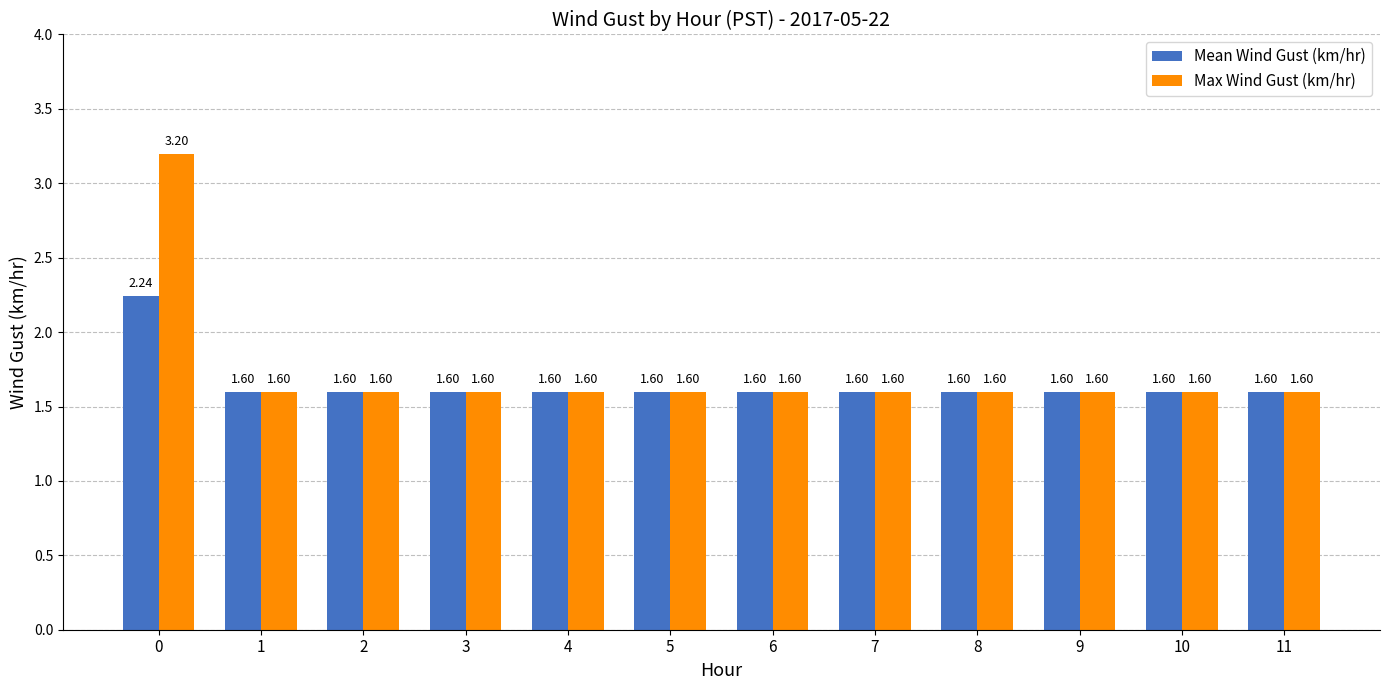

What is the difference between the highest and lowest values at 0?

1.0